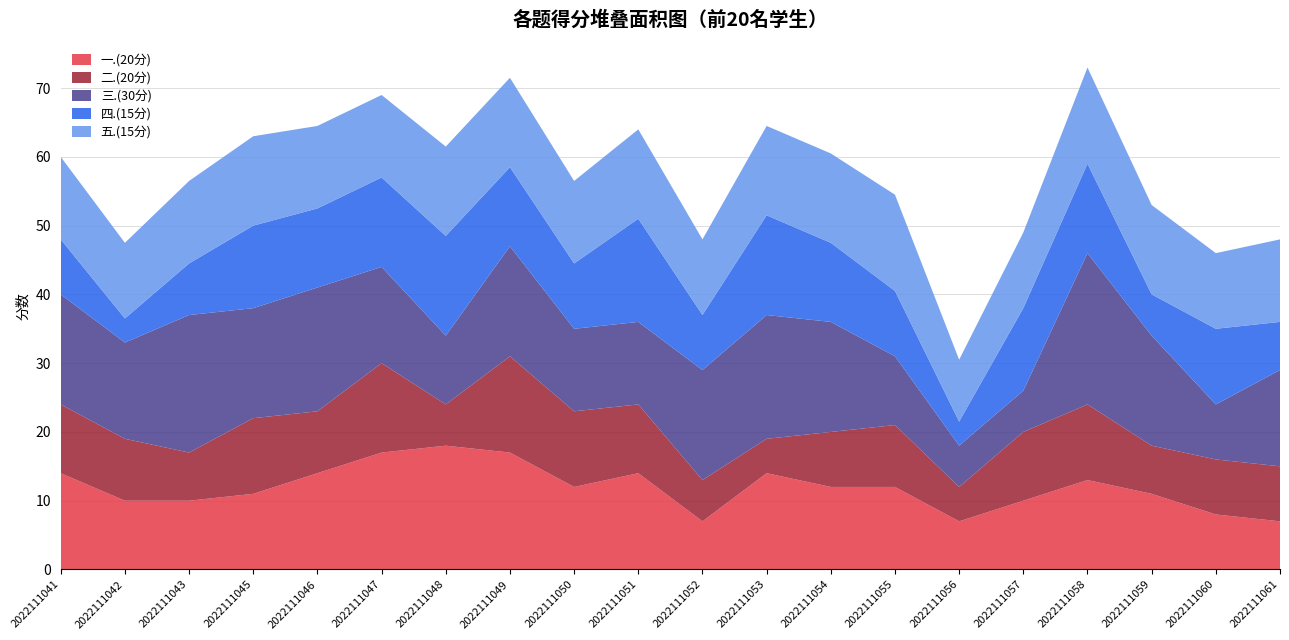

Reading left to right, extract all data points from this chart.

一.(20分): 14.0	10.0	10.0	11.0	14.0	17.0	18.0	17.0	12.0	14.0	7.0	14.0	12.0	12.0	7.0	10.0	13.0	11.0	8.0	7.0
二.(20分): 10.0	9.0	7.0	11.0	9.0	13.0	6.0	14.0	11.0	10.0	6.0	5.0	8.0	9.0	5.0	10.0	11.0	7.0	8.0	8.0
三.(30分): 16.0	14.0	20.0	16.0	18.0	14.0	10.0	16.0	12.0	12.0	16.0	18.0	16.0	10.0	6.0	6.0	22.0	16.0	8.0	14.0
四.(15分): 8.0	3.5	7.5	12.0	11.5	13.0	14.5	11.5	9.5	15.0	8.0	14.5	11.5	9.5	3.5	12.0	13.0	6.0	11.0	7.0
五.(15分): 12.0	11.0	12.0	13.0	12.0	12.0	13.0	13.0	12.0	13.0	11.0	13.0	13.0	14.0	9.0	11.0	14.0	13.0	11.0	12.0